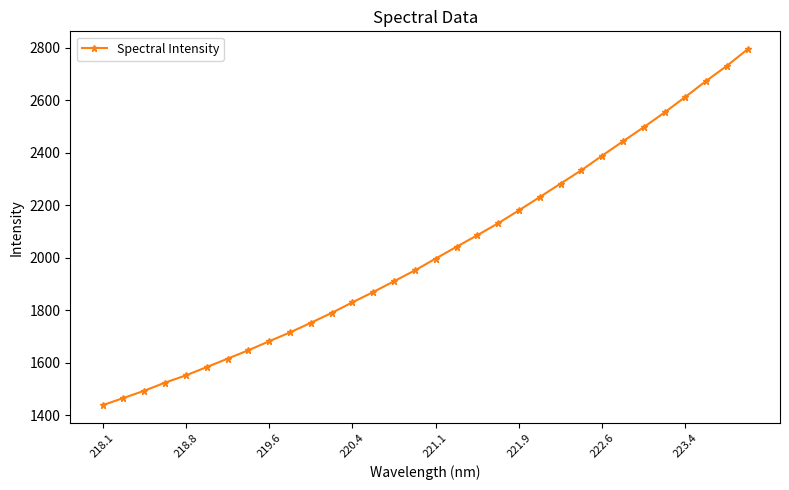

What is the minimum value shown in the chart?

1438.3